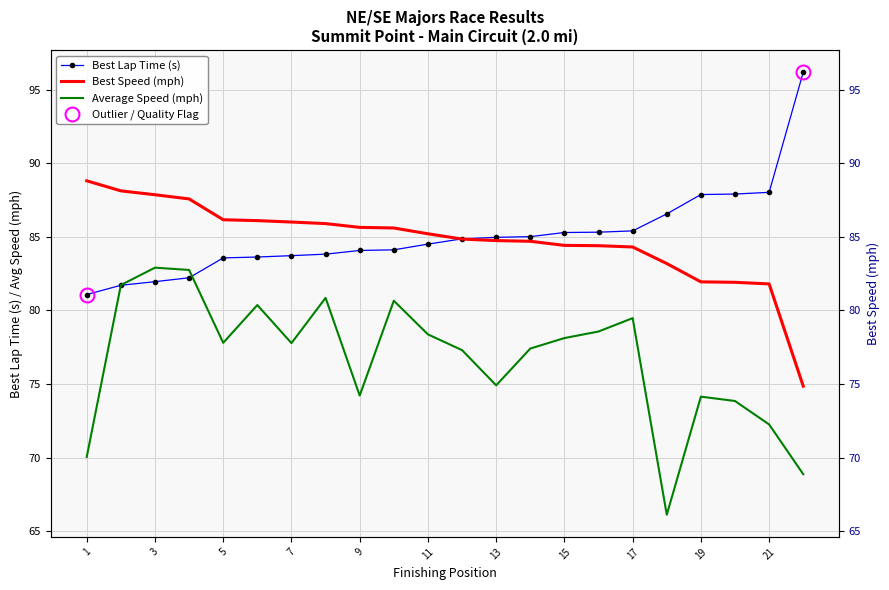

Rank the series at 3 from lowest to highest value.

Best Lap Time (s), Average Speed (mph), Best Speed (mph)